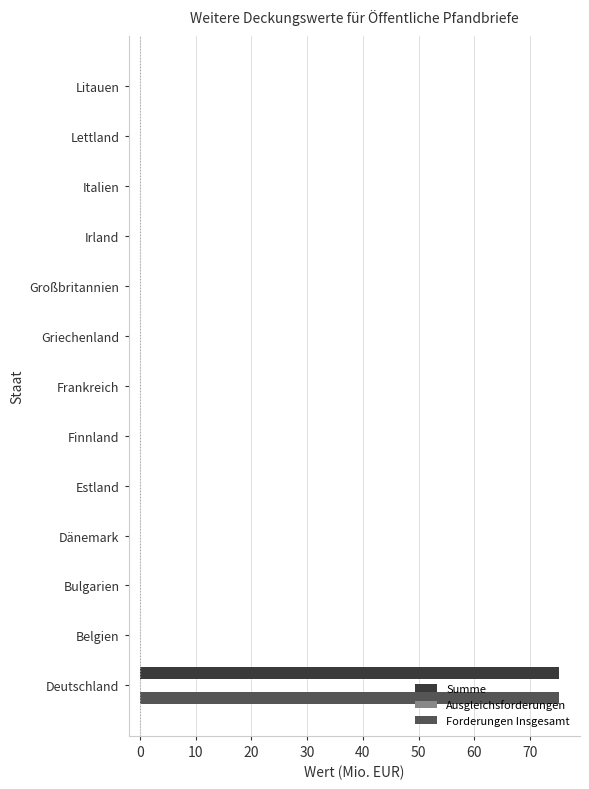

True or false: Forderungen Insgesamt has a value of 0.0 at Irland.

True